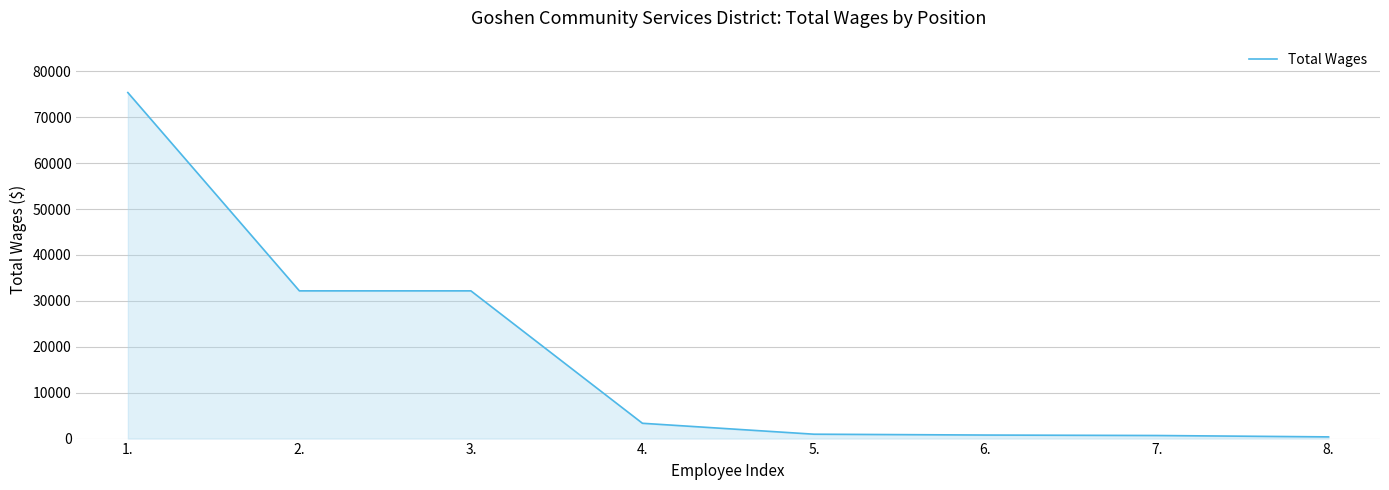

What is the difference between the maximum and minimum values?

75014